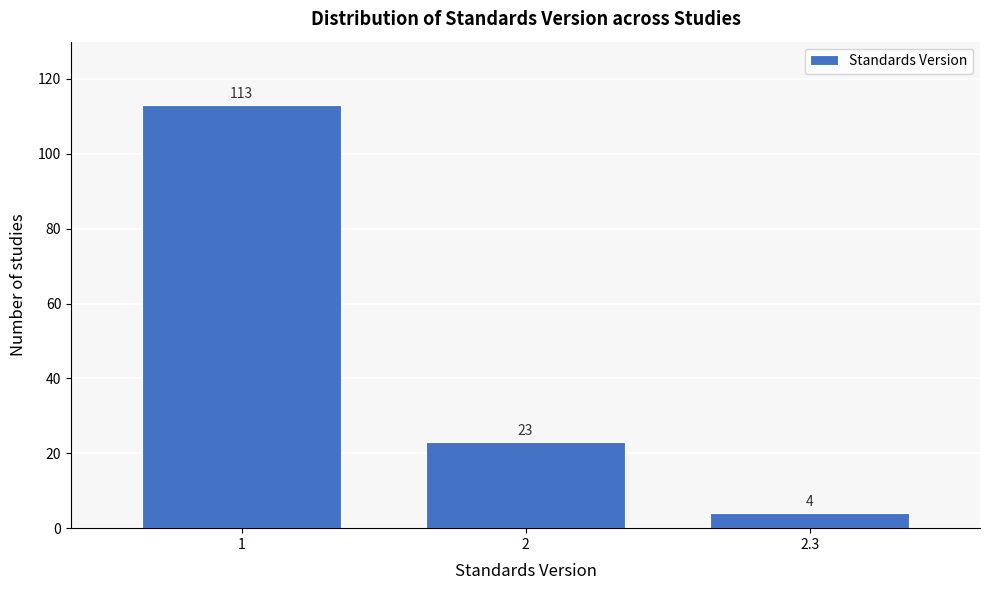

Reading right to left, extract all data points from this chart.

4	23	113